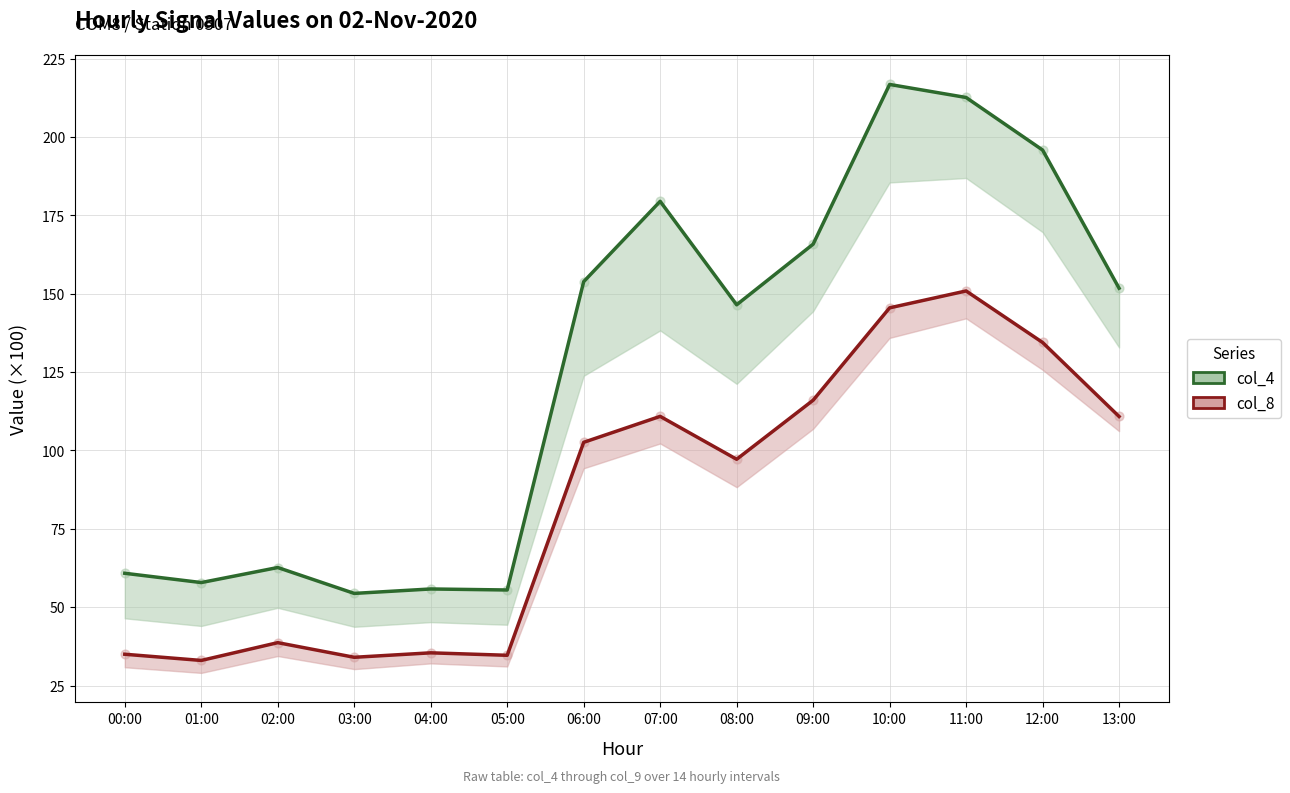

What are all the series names shown in the legend?

col_4 (upper), col_8 (lower)